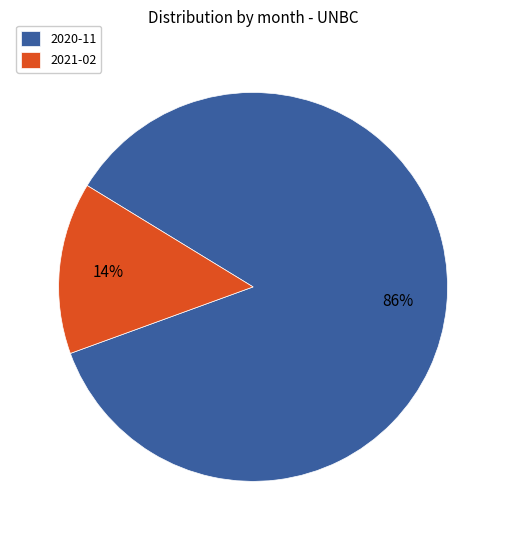

To the nearest percent, what is the average slice percentage?

50%